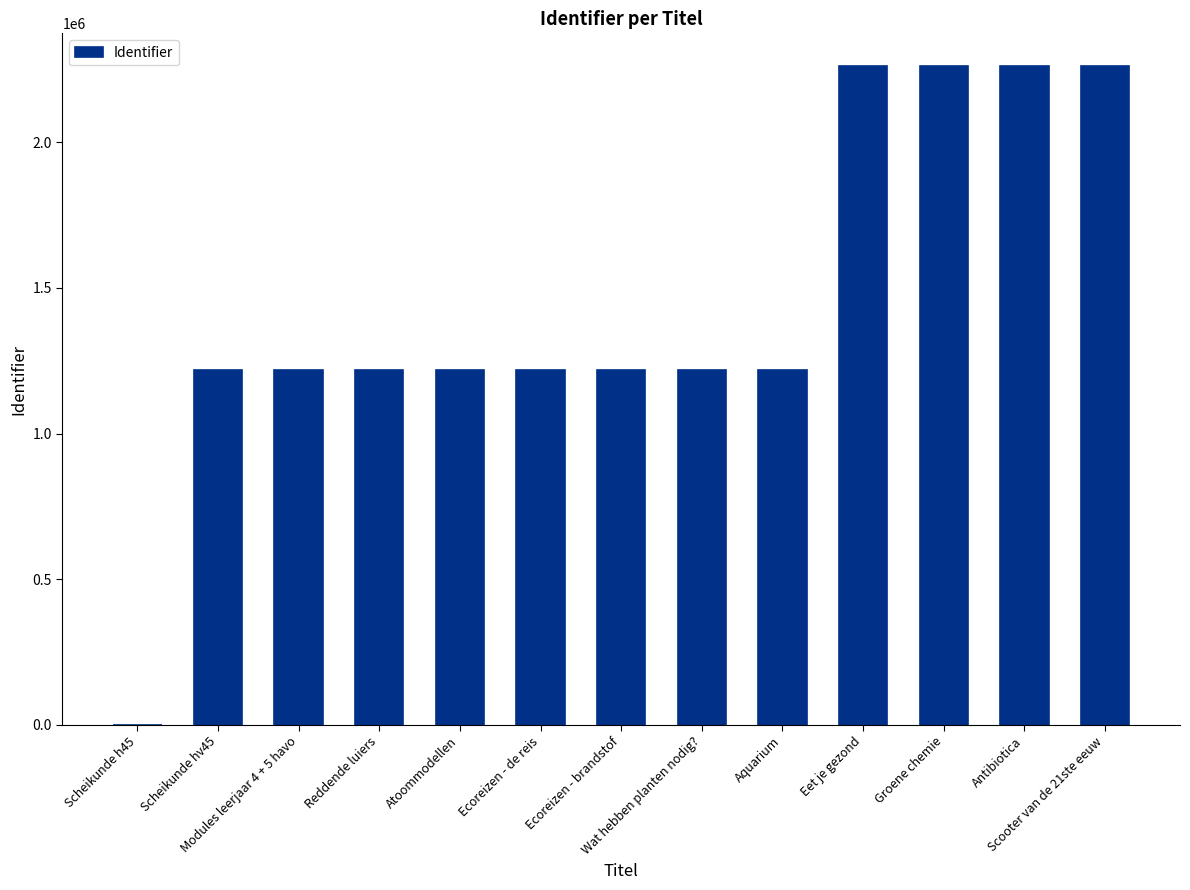

What is the sum of all values?

18780443